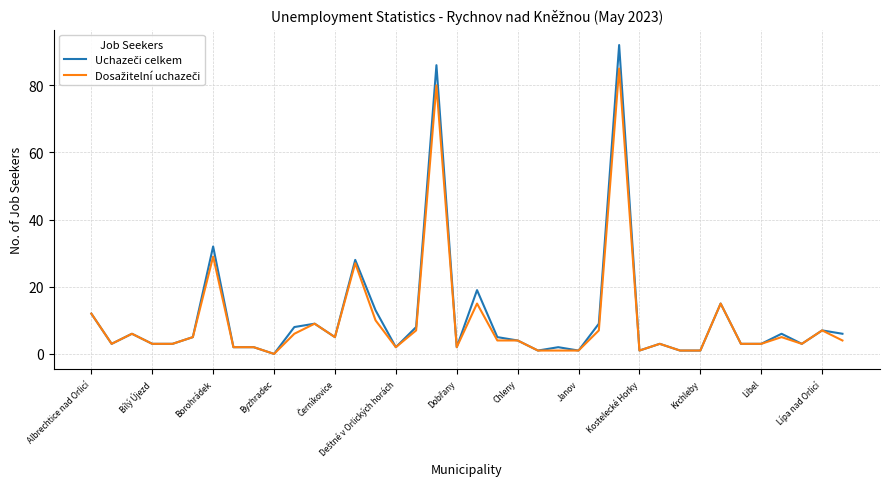

What is the maximum value shown in the chart?

92